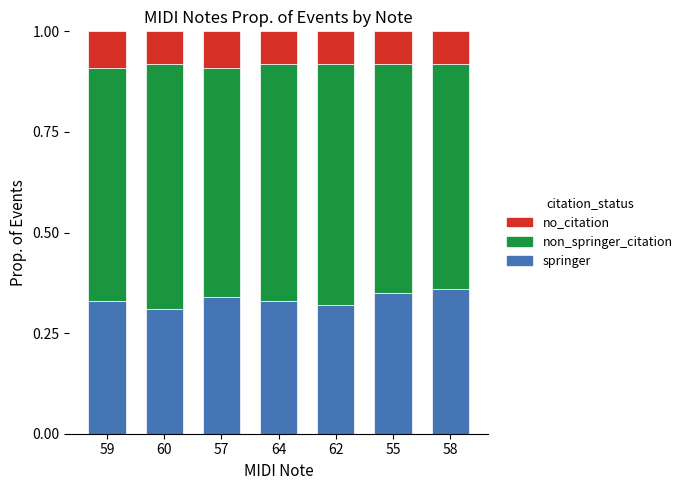

The value of springer at 60 is 0.2. True or false?

False